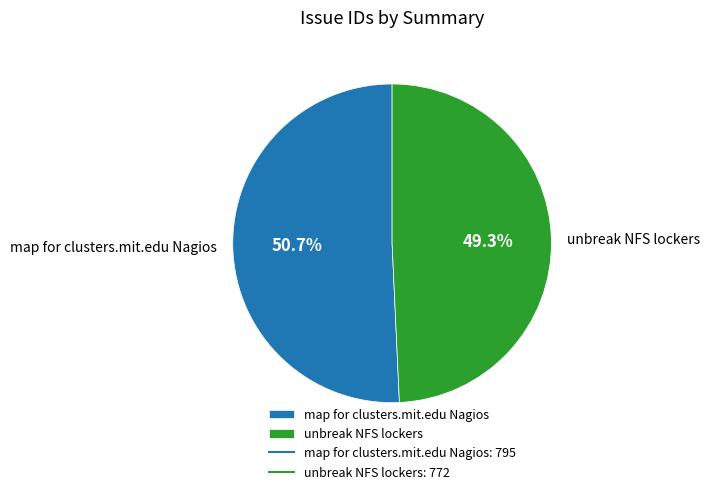

How many segments does this pie chart have?

2